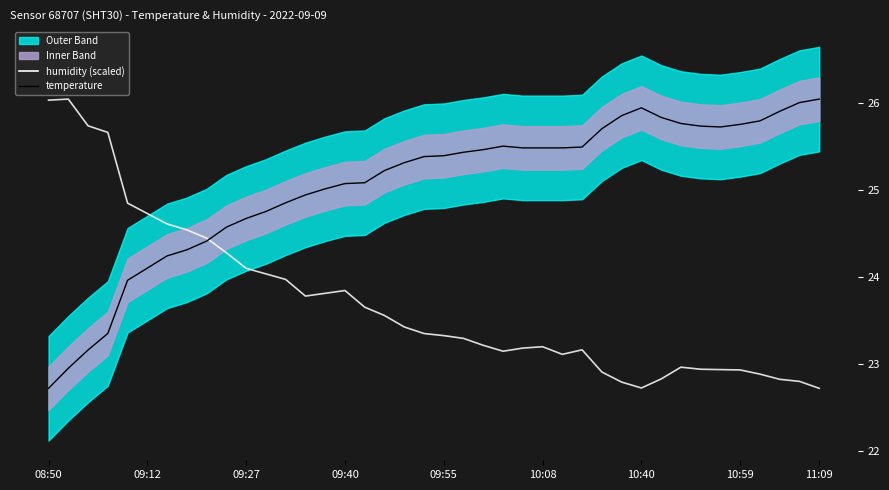

What is the sum of the humidity (scaled) values at 20 and 09:27?

49.1